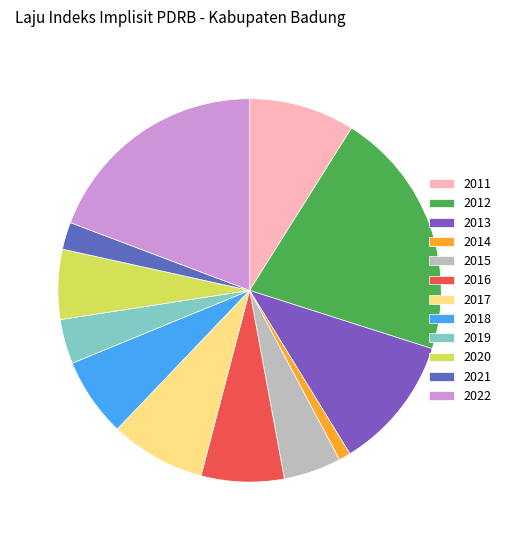

How much of the chart is everything except 2015?

95.1%